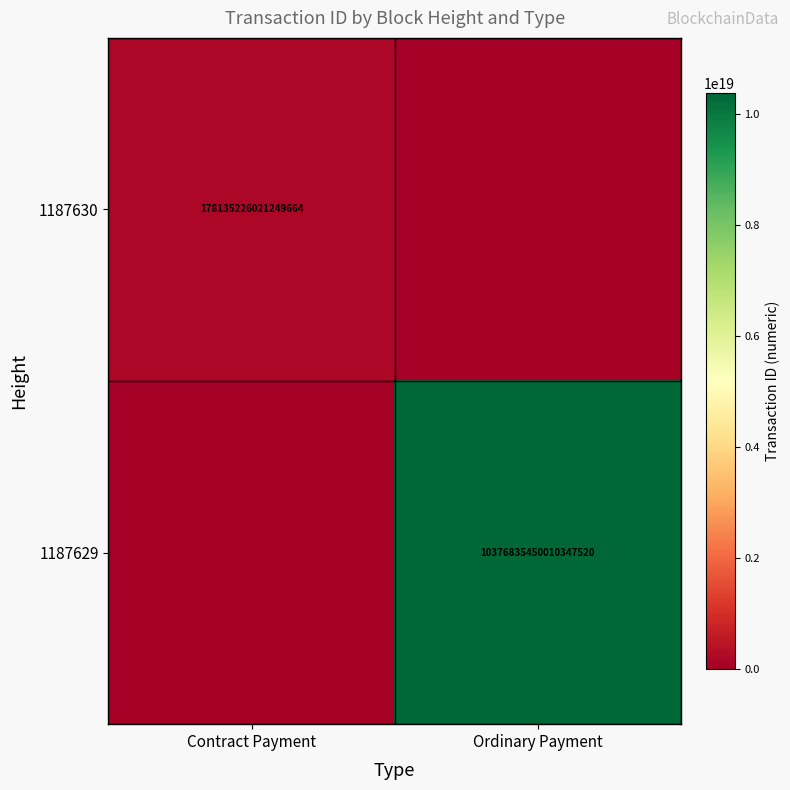

The value of 1187629 at Ordinary Payment is 10376835450010347520. True or false?

True